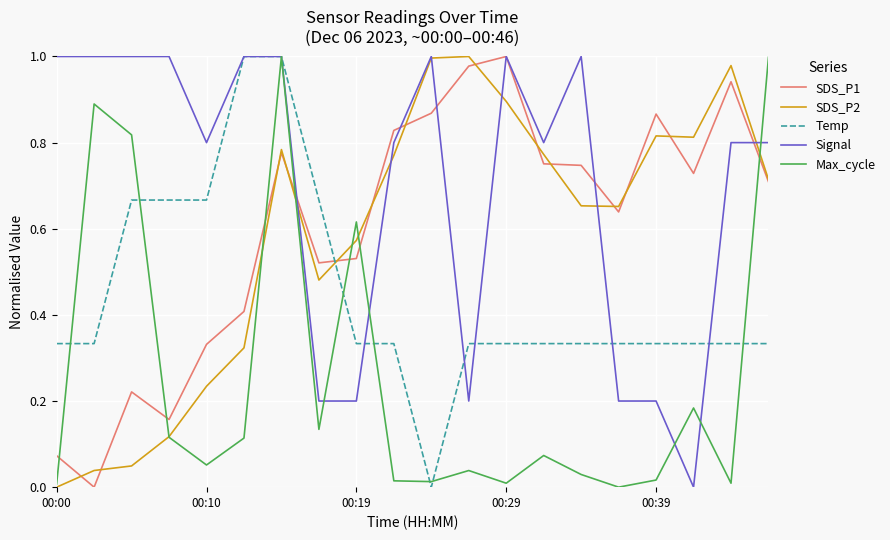

What are all the series names shown in the legend?

SDS_P1, SDS_P2, Temp, Signal, Max_cycle